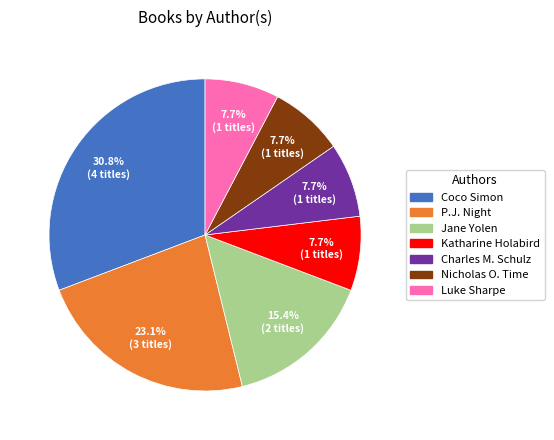

What percentage is the Jane Yolen slice, to the nearest percent?

15%